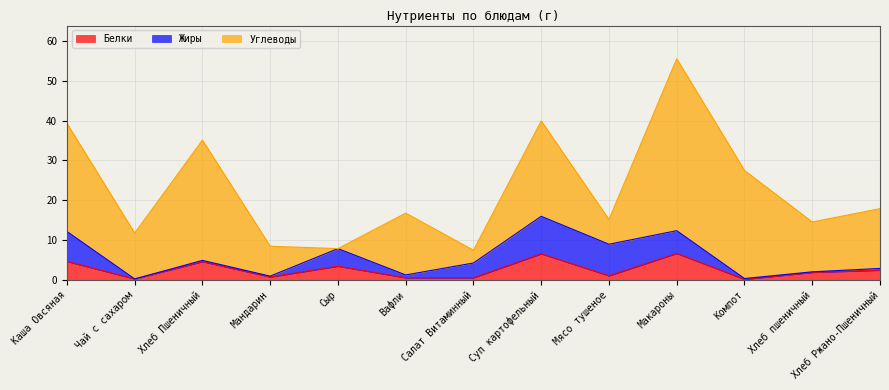

How many values in the Белки series exceed 1?

8